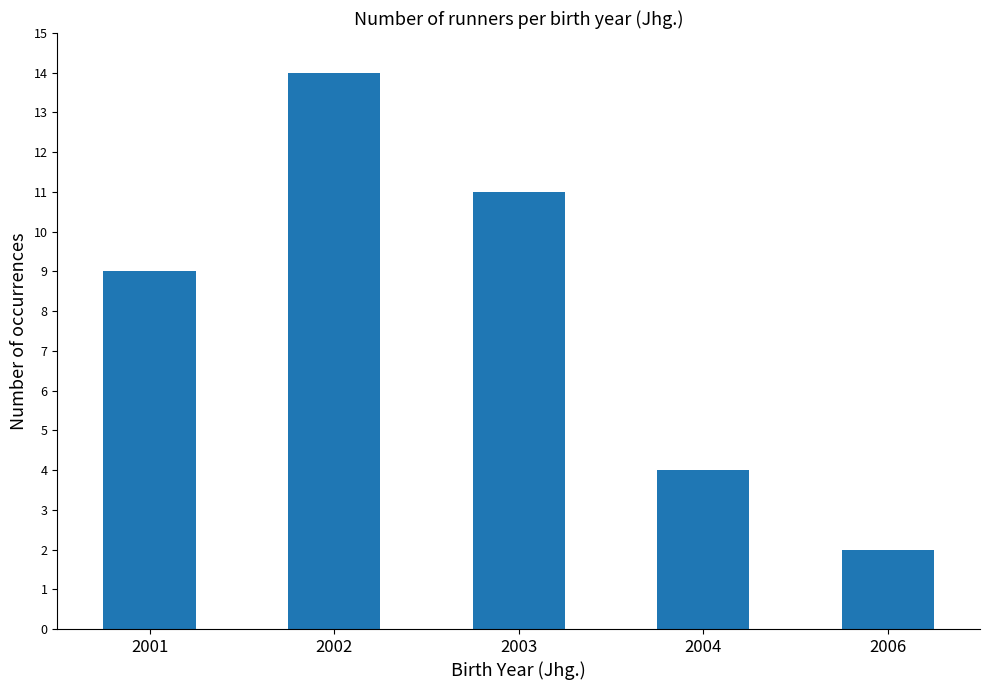

How many bars are there in total?

5